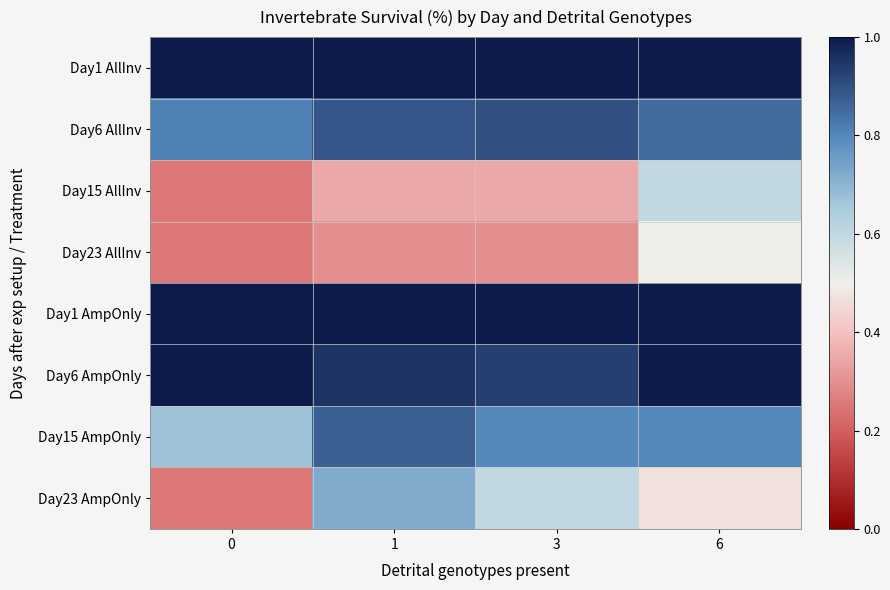

Rank the series at 0 from highest to lowest value.

Day1 AllInv, Day1 AmpOnly, Day6 AmpOnly, Day6 AllInv, Day15 AmpOnly, Day15 AllInv, Day23 AllInv, Day23 AmpOnly